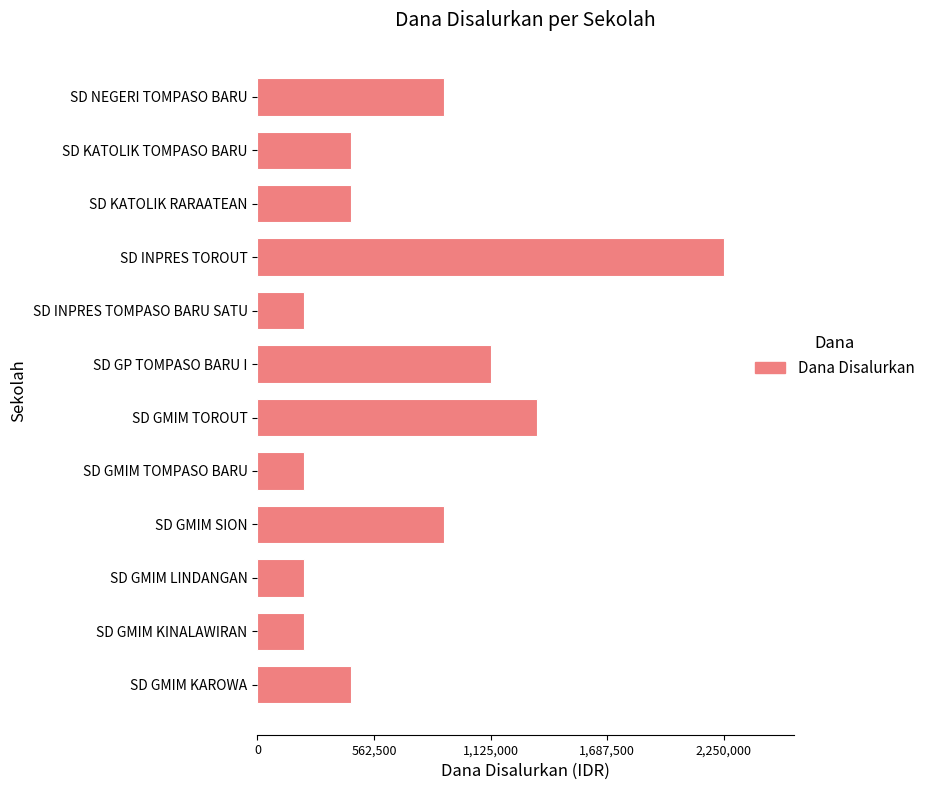

What is the greatest value displayed?

2250000